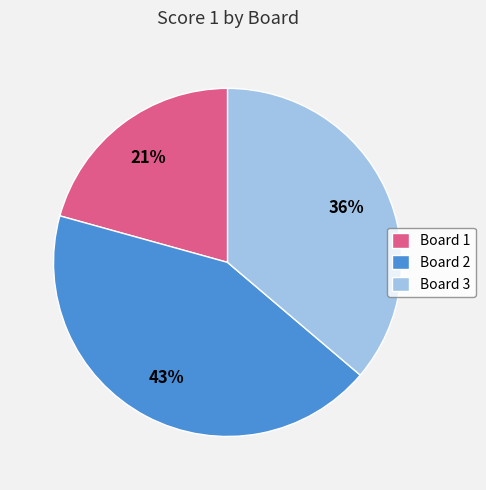

Approximately how many times larger is the value at Board 1 compared to Board 2?

0.5